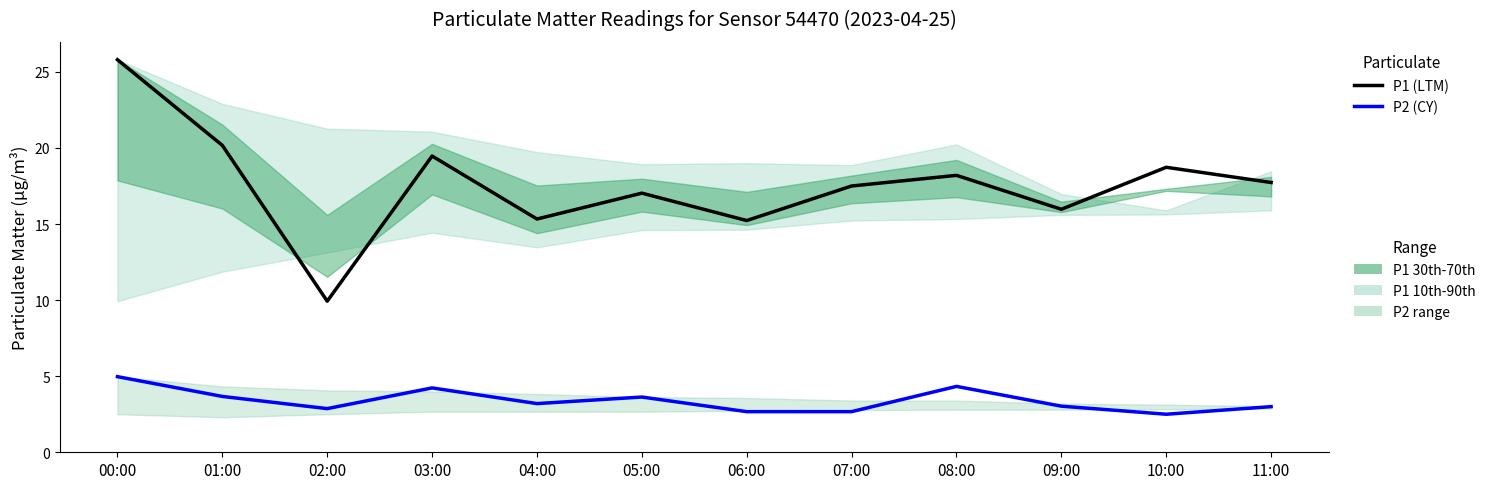

Reading left to right, transcribe all the data shown in this chart.

P1 (LTM): 25.8	20.2	9.9	19.5	15.3	17.0	15.2	17.5	18.2	16.0	18.7	17.7
P2 (CY): 5.0	3.7	2.9	4.2	3.2	3.6	2.7	2.7	4.3	3.0	2.5	3.0